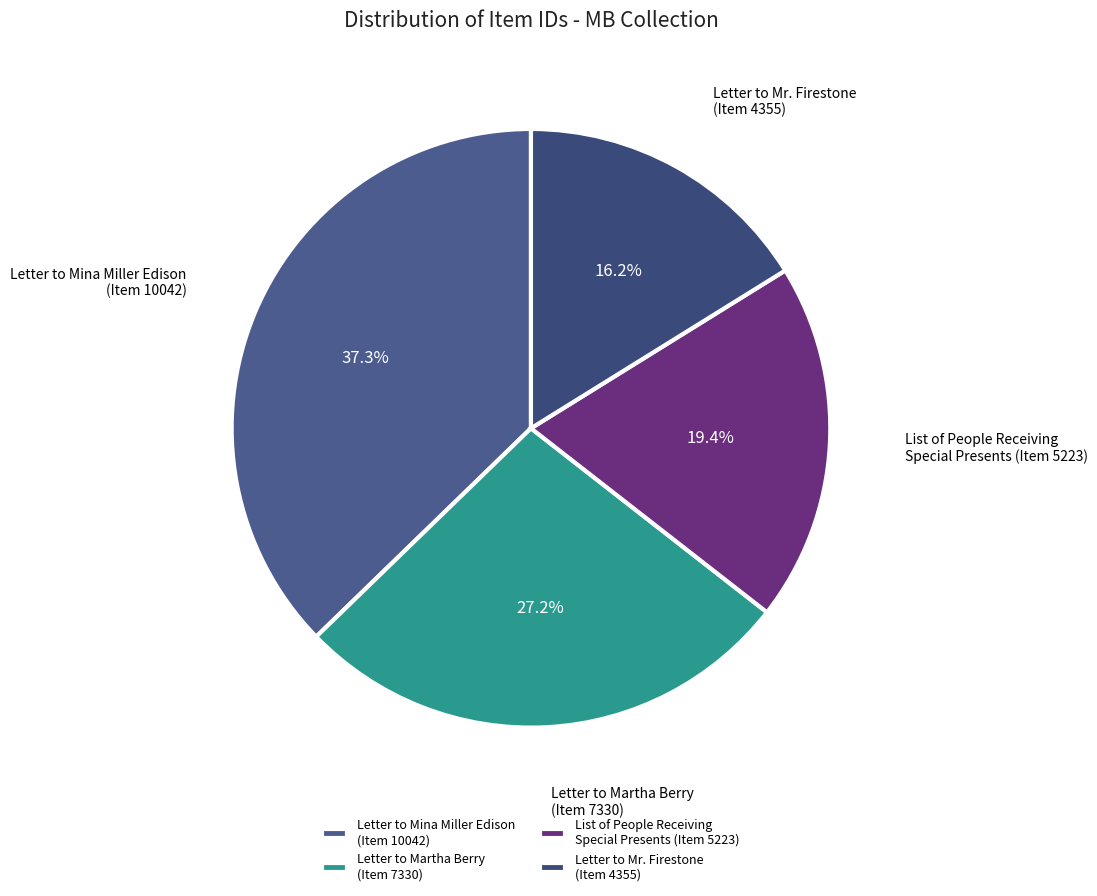

Between Letter to Mr. Firestone (Item 4355) and List of People Receiving Special Presents (Item 5223), which is larger?

List of People Receiving Special Presents (Item 5223)